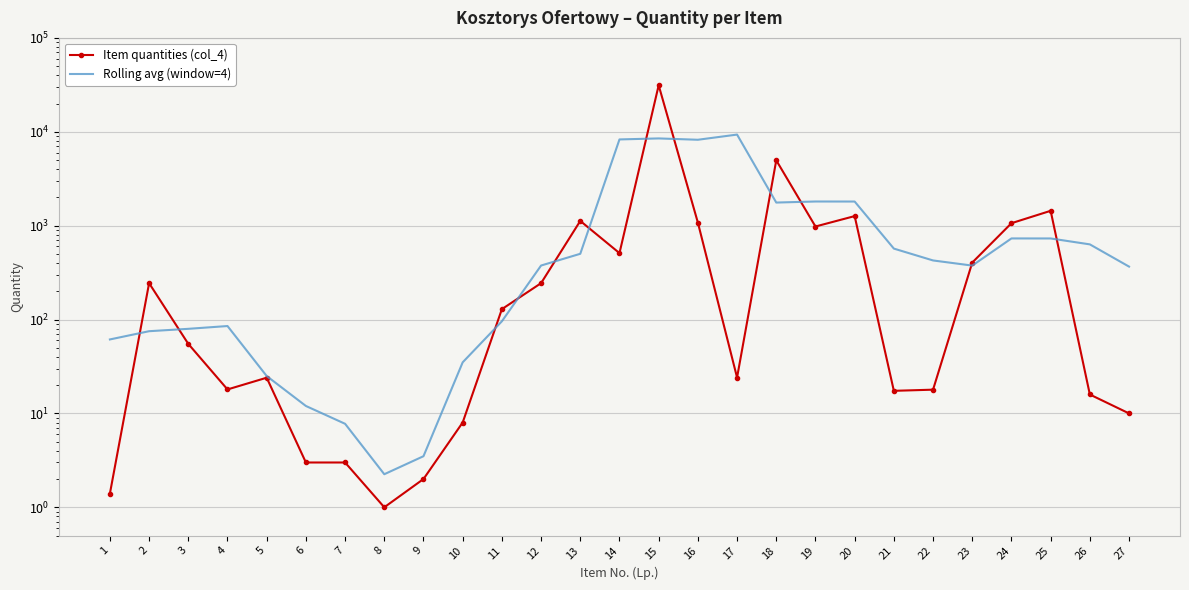

What is the difference between the Item quantities (col_4) values at 12 and 10?

236.0